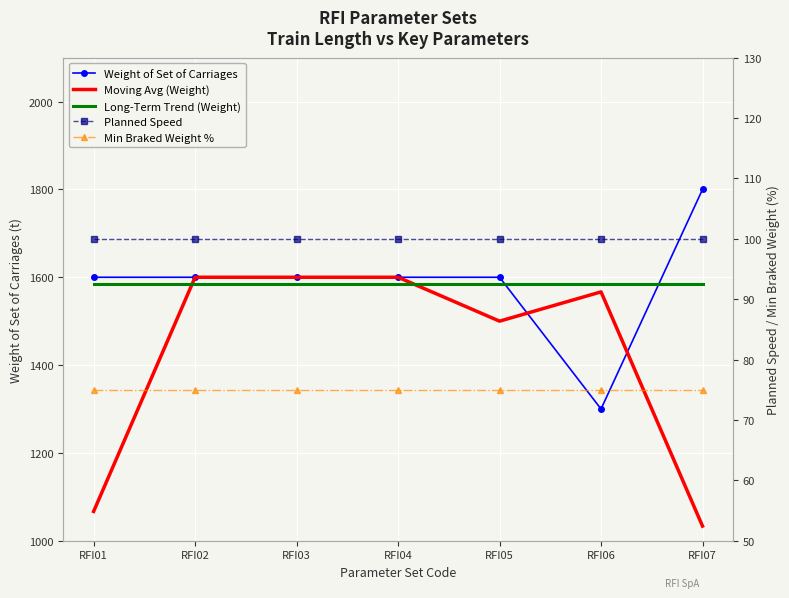

Reading right to left, what are all the values shown in this chart?

Weight of Set of Carriages: RFI07=1800.0	RFI06=1300.0	RFI05=1600.0	RFI04=1600.0	RFI03=1600.0	RFI02=1600.0	RFI01=1600.0
Moving Avg (Weight): RFI07=1033.3	RFI06=1566.7	RFI05=1500.0	RFI04=1600.0	RFI03=1600.0	RFI02=1600.0	RFI01=1066.7
Long-Term Trend (Weight): RFI07=1585.7	RFI06=1585.7	RFI05=1585.7	RFI04=1585.7	RFI03=1585.7	RFI02=1585.7	RFI01=1585.7
Planned Speed: RFI07=100.0	RFI06=100.0	RFI05=100.0	RFI04=100.0	RFI03=100.0	RFI02=100.0	RFI01=100.0
Min Braked Weight %: RFI07=75.0	RFI06=75.0	RFI05=75.0	RFI04=75.0	RFI03=75.0	RFI02=75.0	RFI01=75.0